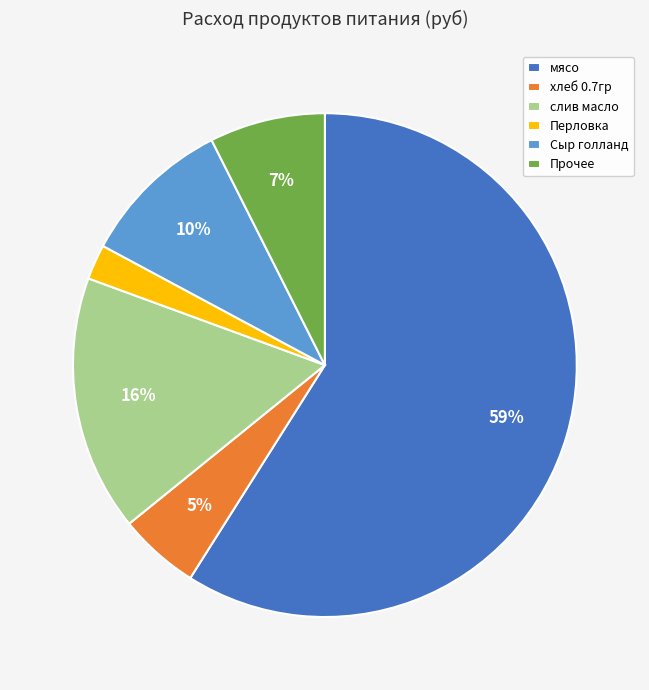

Rank the categories by value from highest to lowest.

мясо, слив масло, Сыр голланд, Прочее, хлеб 0.7гр, Перловка